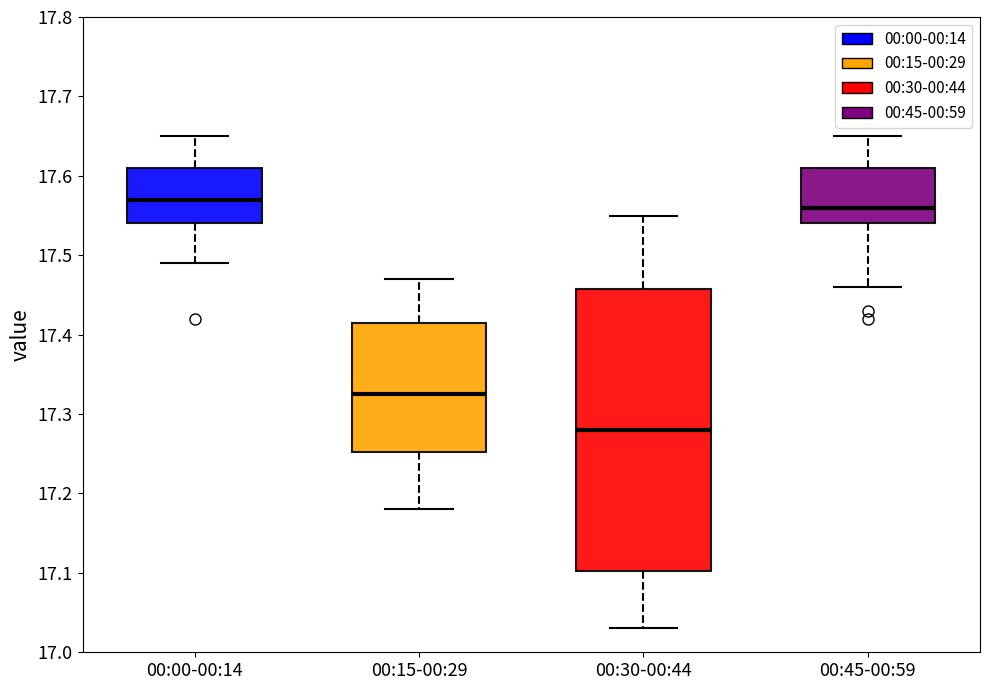

Reading left to right, read every box against the y-axis: the position of its median line, the range the box covers, and the ends of its whiskers. The values are not printed on the chart, so give them approximately, as read against the axis.

00:00-00:14: median 17.57, box 17.54 to 17.61, whiskers 17.49 to 17.65
00:15-00:29: median 17.33, box 17.25 to 17.42, whiskers 17.18 to 17.47
00:30-00:44: median 17.28, box 17.10 to 17.46, whiskers 17.03 to 17.55
00:45-00:59: median 17.56, box 17.54 to 17.61, whiskers 17.46 to 17.65